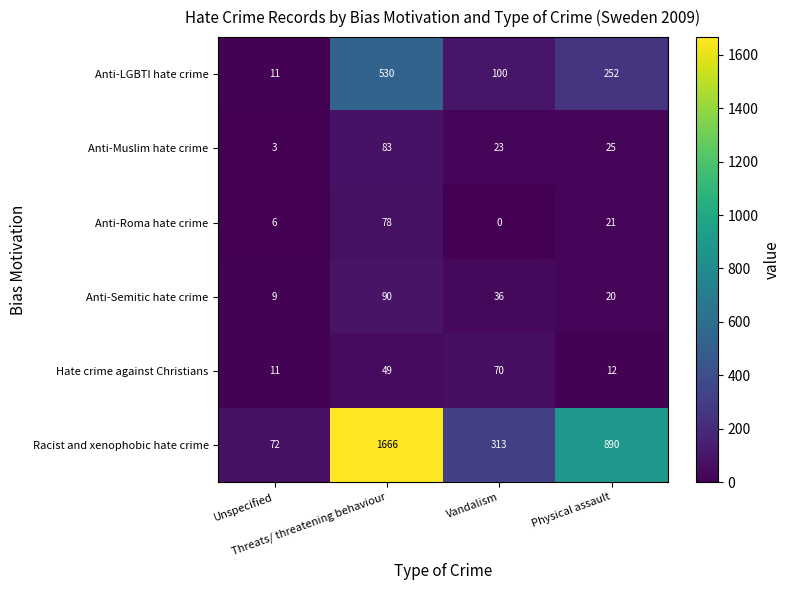

Which series changed the most between Unspecified and Physical assault?

Racist and xenophobic hate crime